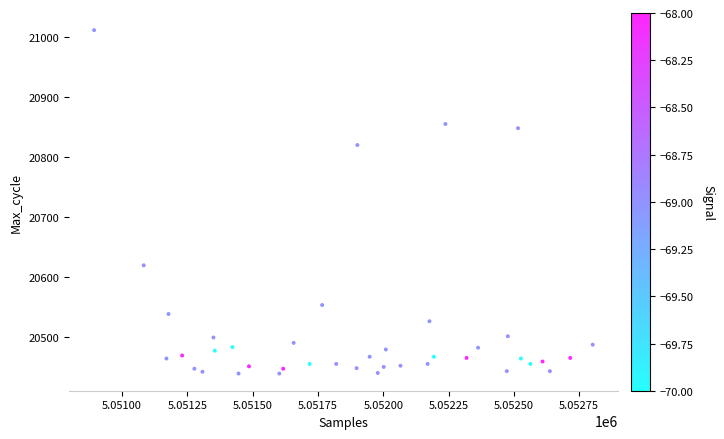

What Y value in the scatter plot is closest to 20725?

20820